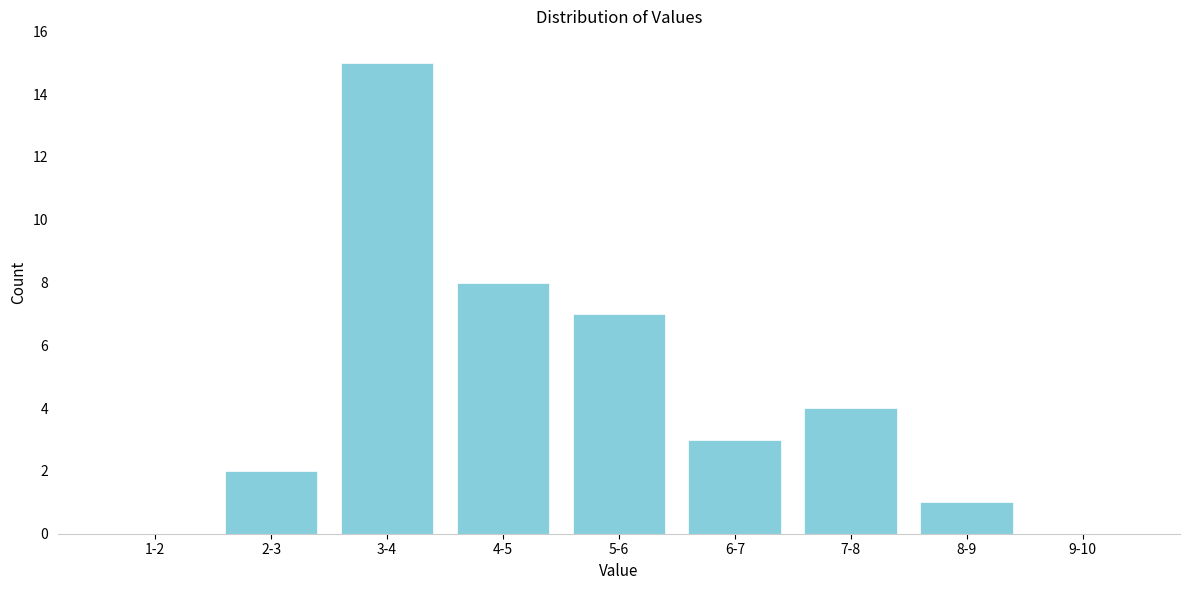

Reading left to right, extract all data points from this chart.

1-2=0	2-3=2	3-4=15	4-5=8	5-6=7	6-7=3	7-8=4	8-9=1	9-10=0